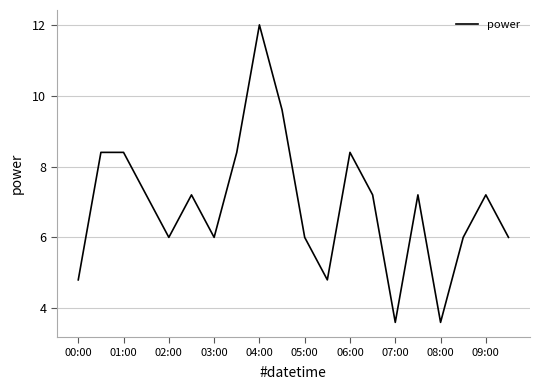

What is the smallest value displayed?

3.6